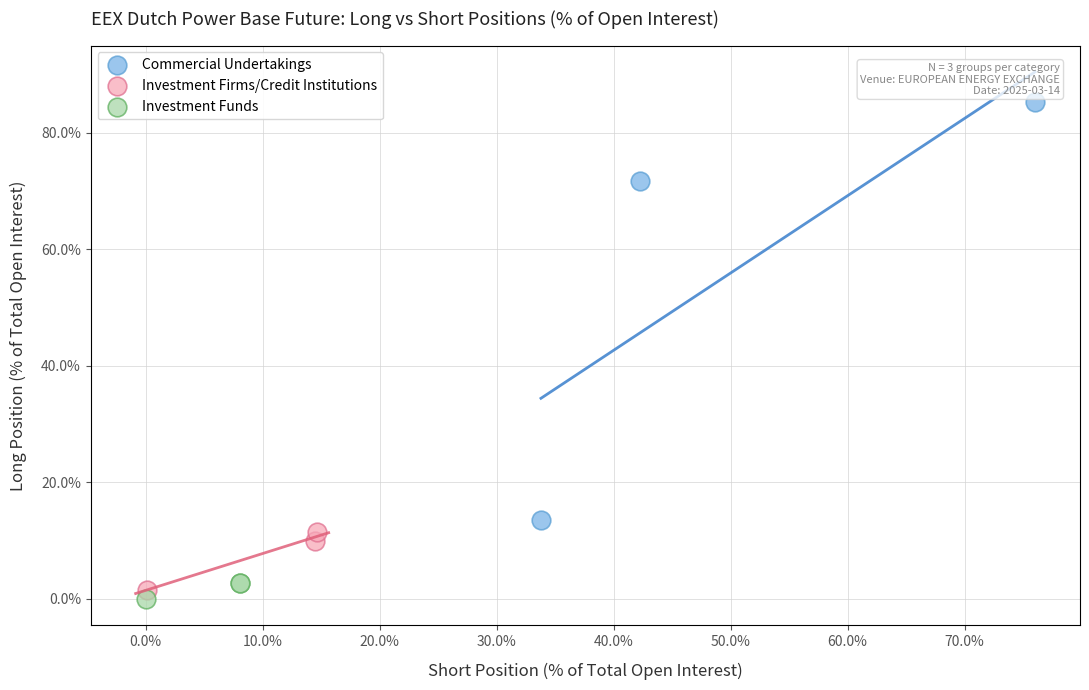

Which series reaches the maximum Y coordinate?

Commercial Undertakings